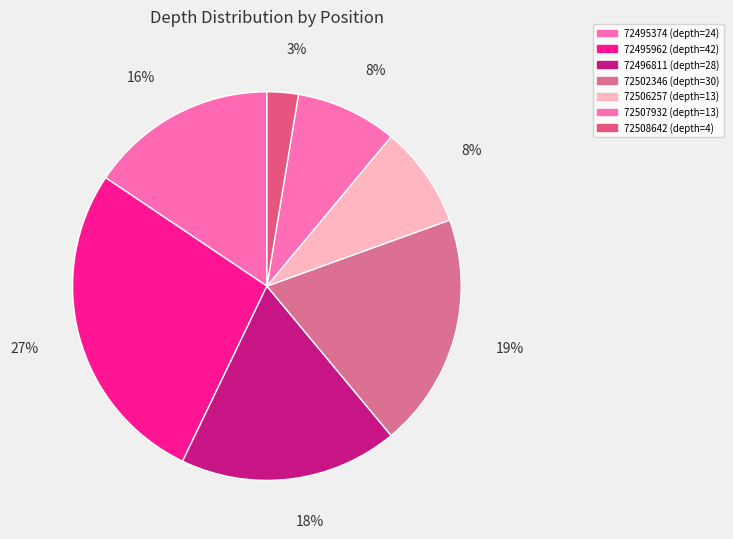

True or false: 72502346 accounts for 19% of the total.

True